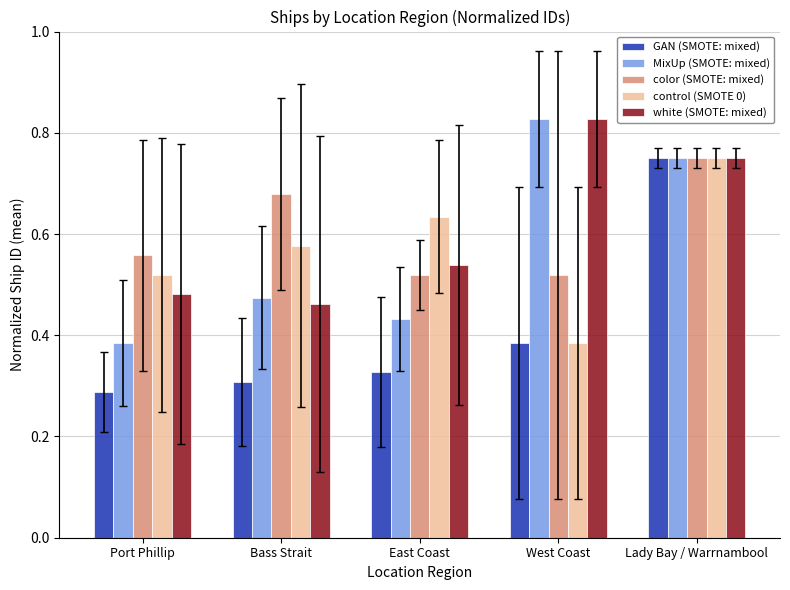

Between Port Phillip and West Coast, which series saw the biggest shift?

MixUp (SMOTE: mixed)